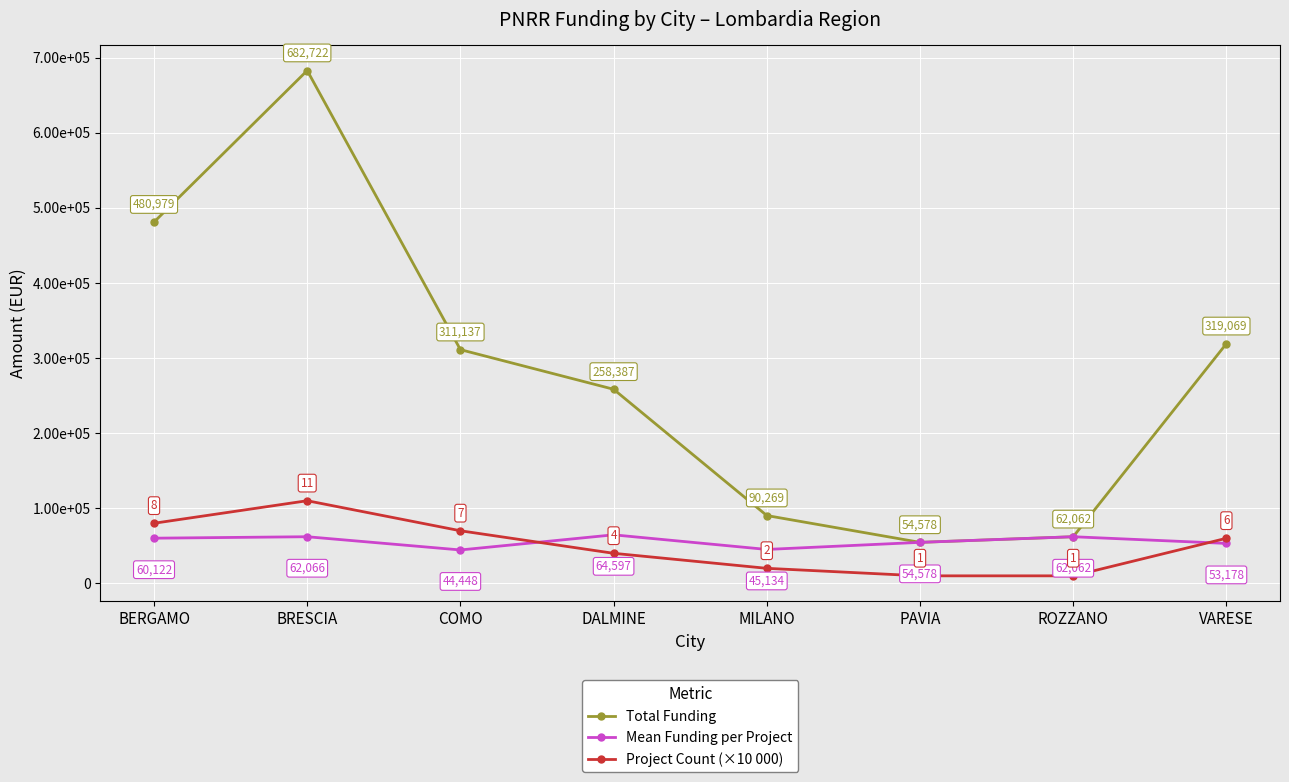

Does the chart have visible grid lines?

Yes